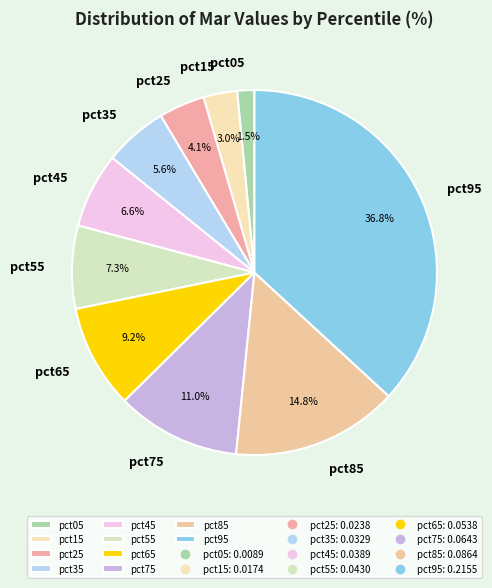

Rank the categories by value from highest to lowest.

pct95, pct85, pct75, pct65, pct55, pct45, pct35, pct25, pct15, pct05